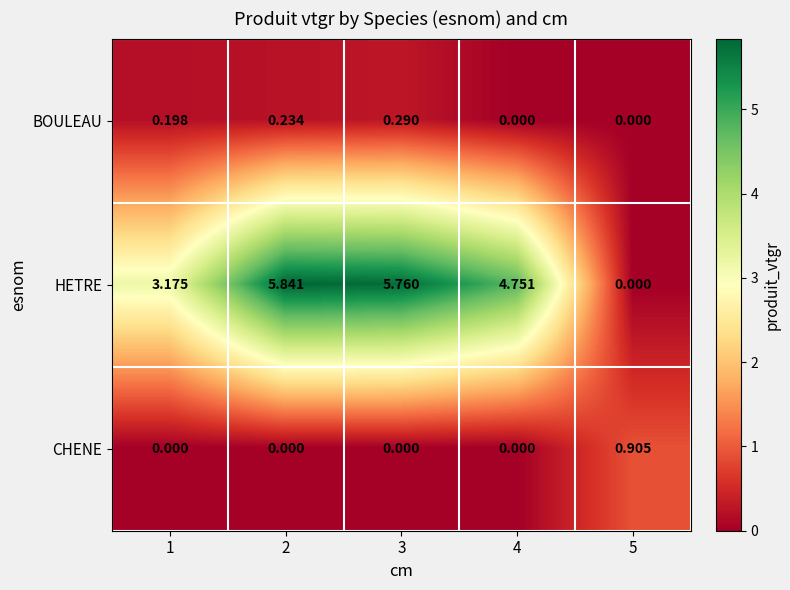

Which series has the largest range (max minus min)?

HETRE